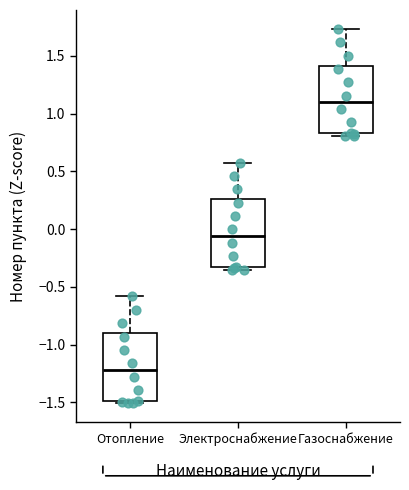

Reading left to right, transcribe this box plot: for each box, give where its median line is, the range the box spans, and where its two whiskers end, as read against the y-axis. The values are not printed on the chart, so give them approximately, as read against the axis.

Отопление: median -1.20, box -1.50 to -0.90, whiskers -1.50 (just below the box's lower edge) to -0.60
Электроснабжение: median -0.05, box -0.35 to 0.25, whiskers -0.35 (just below the box's lower edge) to 0.60
Газоснабжение: median 1.10, box 0.85 to 1.40, whiskers 0.80 to 1.75